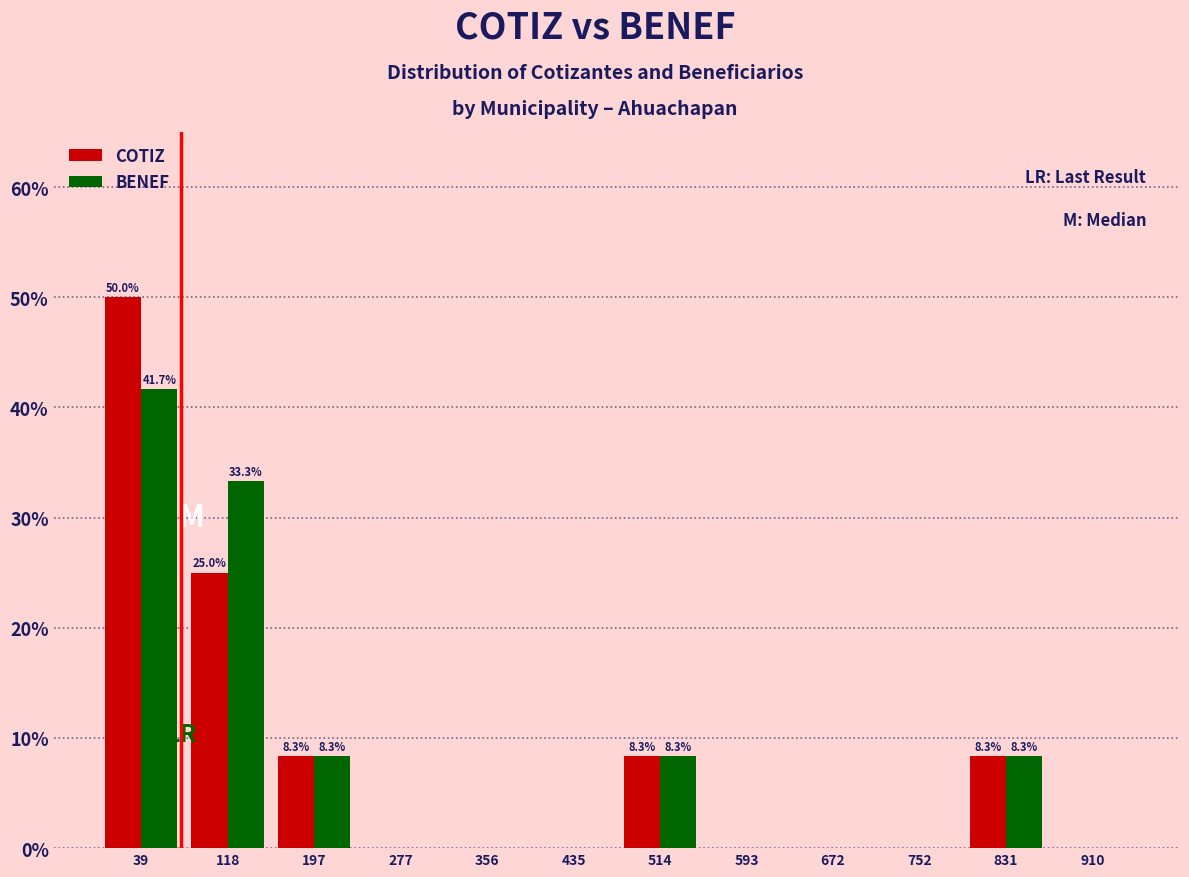

In the BENEF series, which range on the x-axis has the tallest bar?

0 to 80